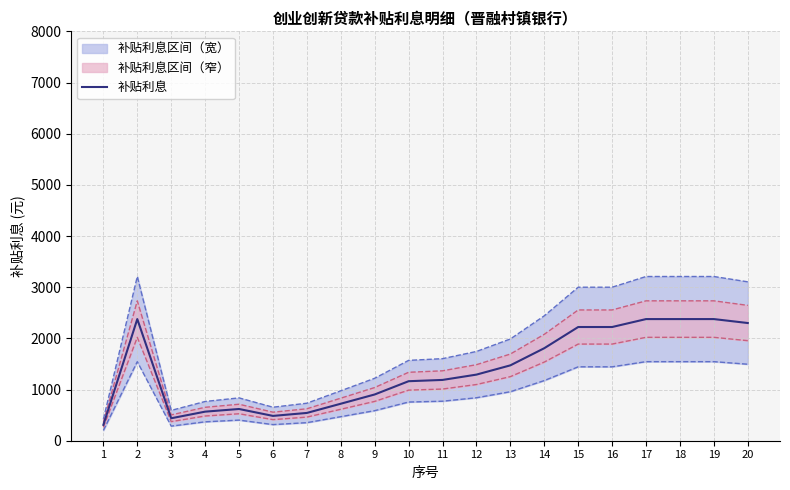

How many data points does each series have?

20